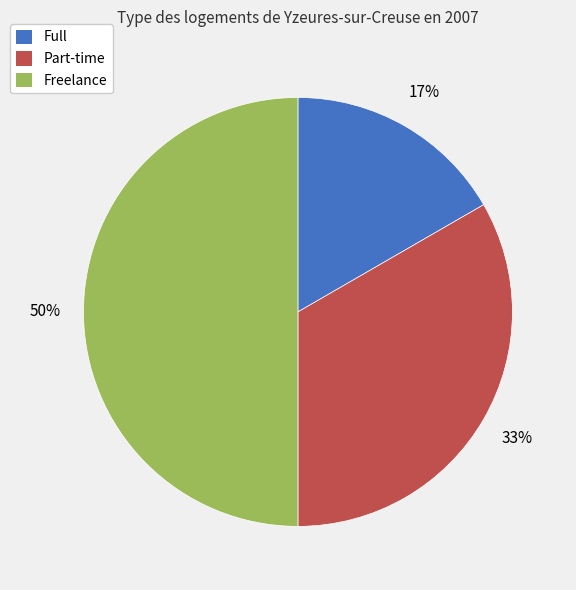

To the nearest percent, what is the difference between the largest and smallest slice percentages?

33%